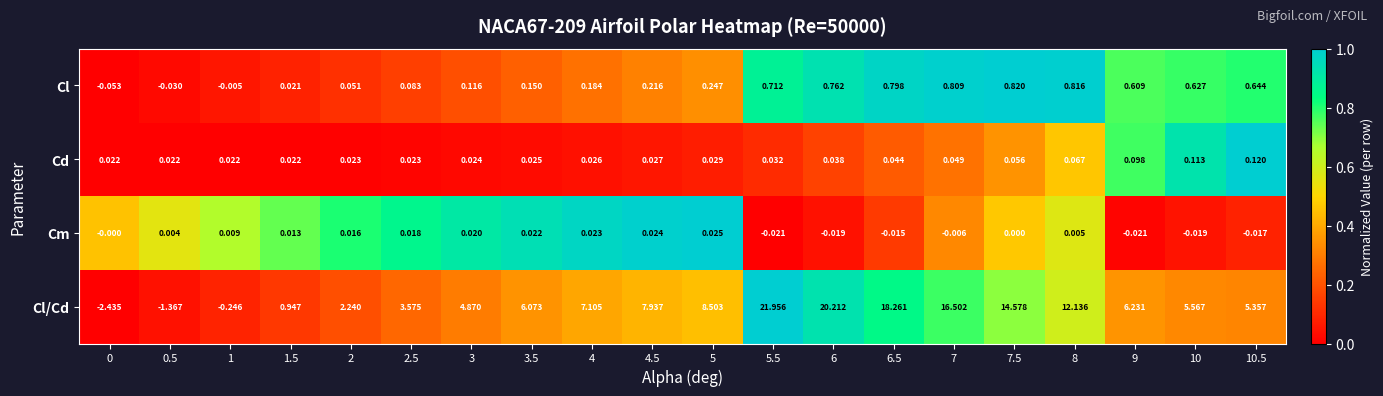

At 9, list the series in order from smallest to largest.

Cm, Cd, Cl, Cl/Cd